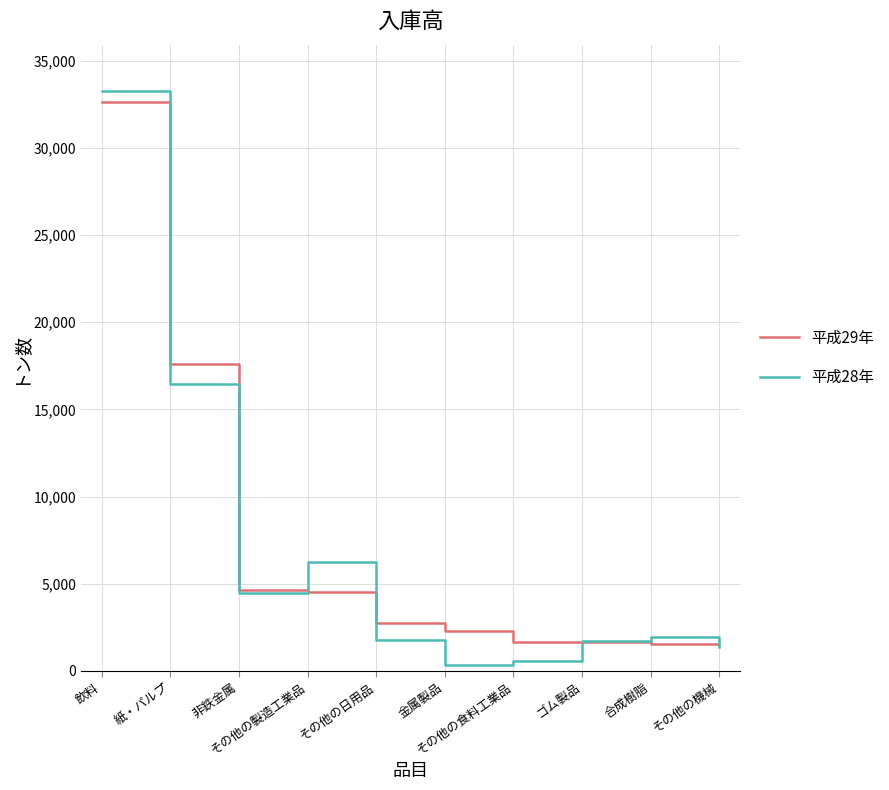

Where is the first local minimum for 平成28年?

非鉄金属